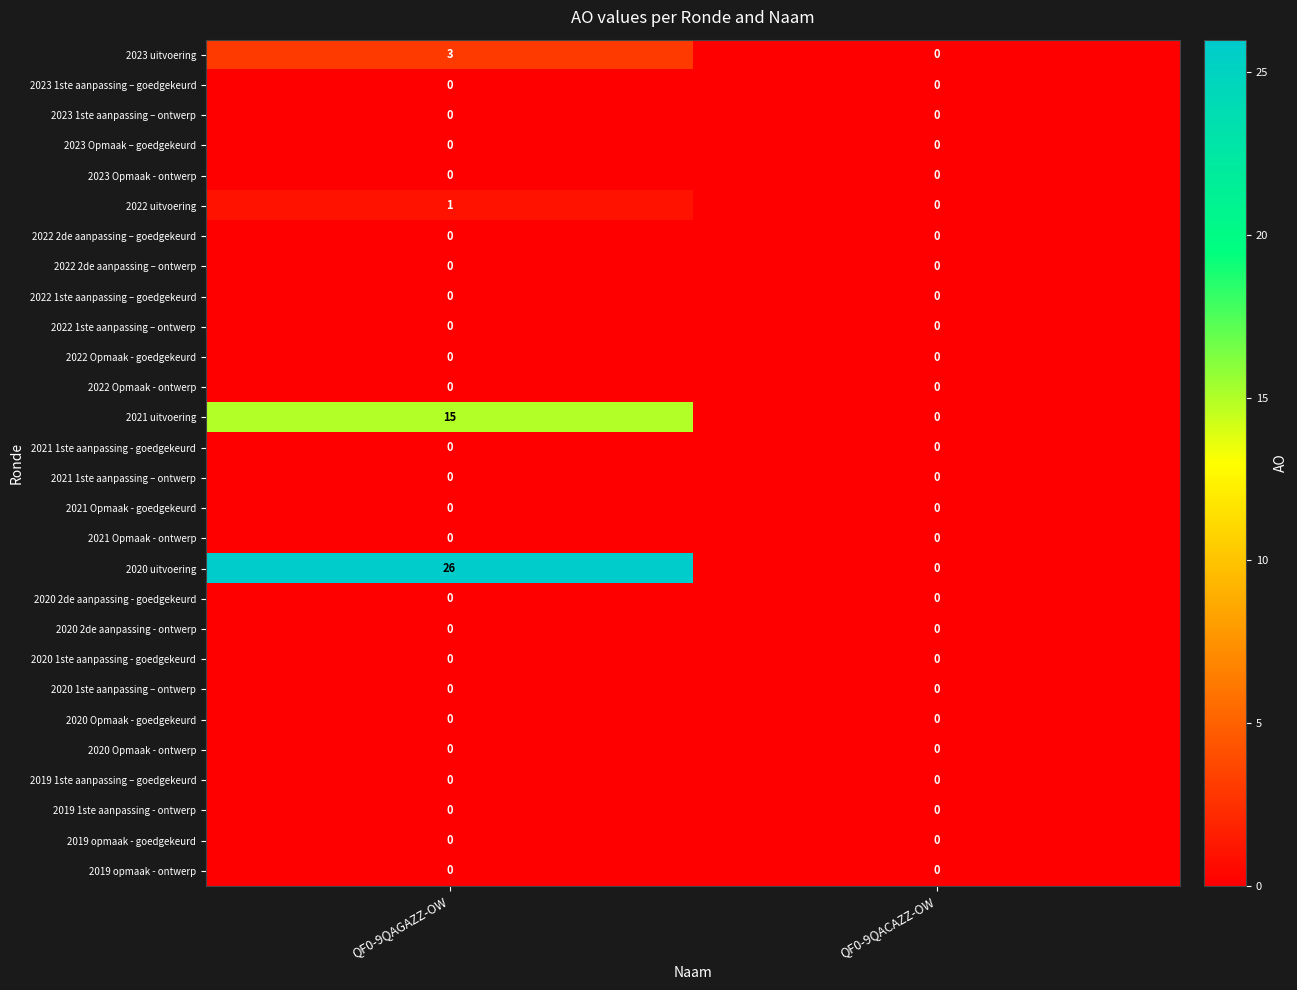

Is it true that 2023 1ste aanpassing – goedgekeurd equals 0 at QF0-9QACAZZ-OW?

True